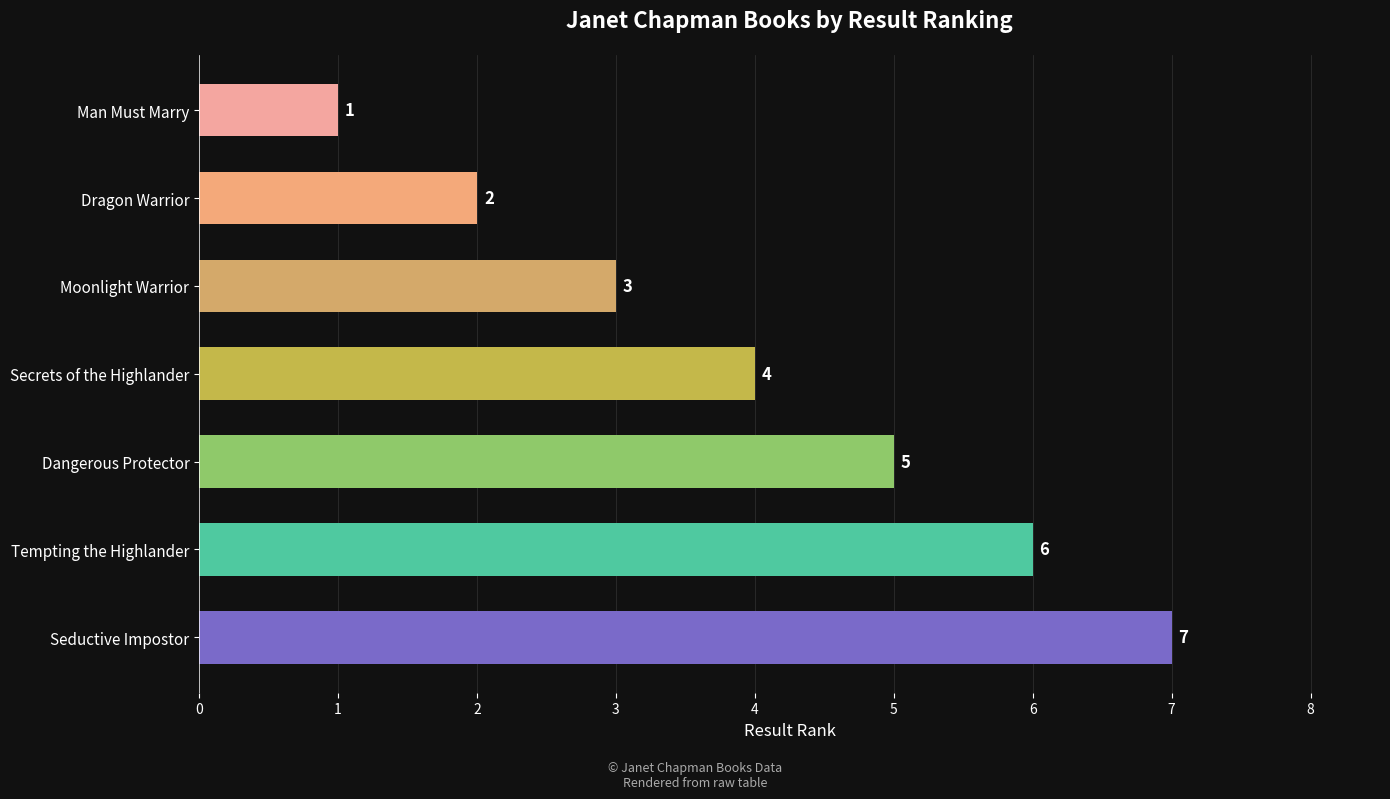

Rank the categories by value from highest to lowest.

Seductive Impostor, Tempting the Highlander, Dangerous Protector, Secrets of the Highlander, Moonlight Warrior, Dragon Warrior, Man Must Marry